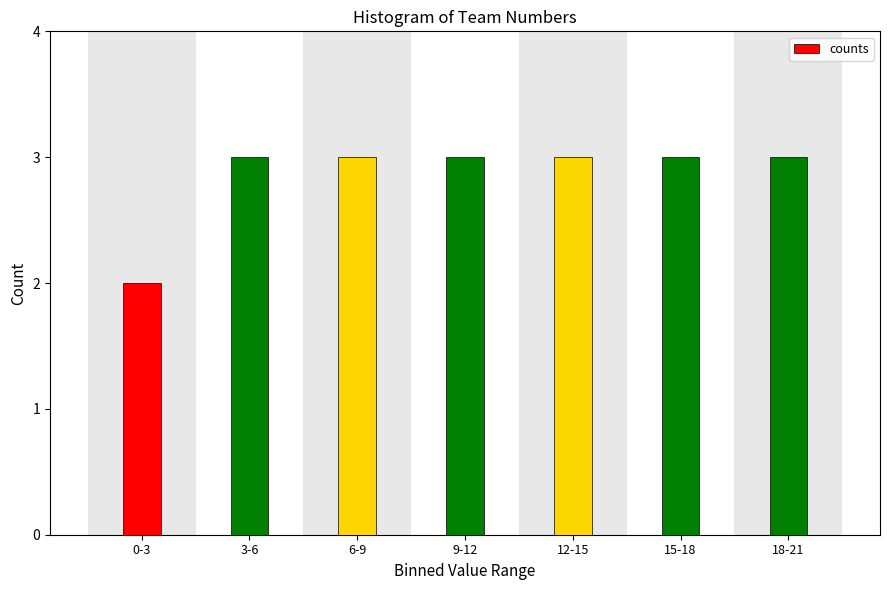

Reading left to right, transcribe all the data shown in this chart.

2	3	3	3	3	3	3